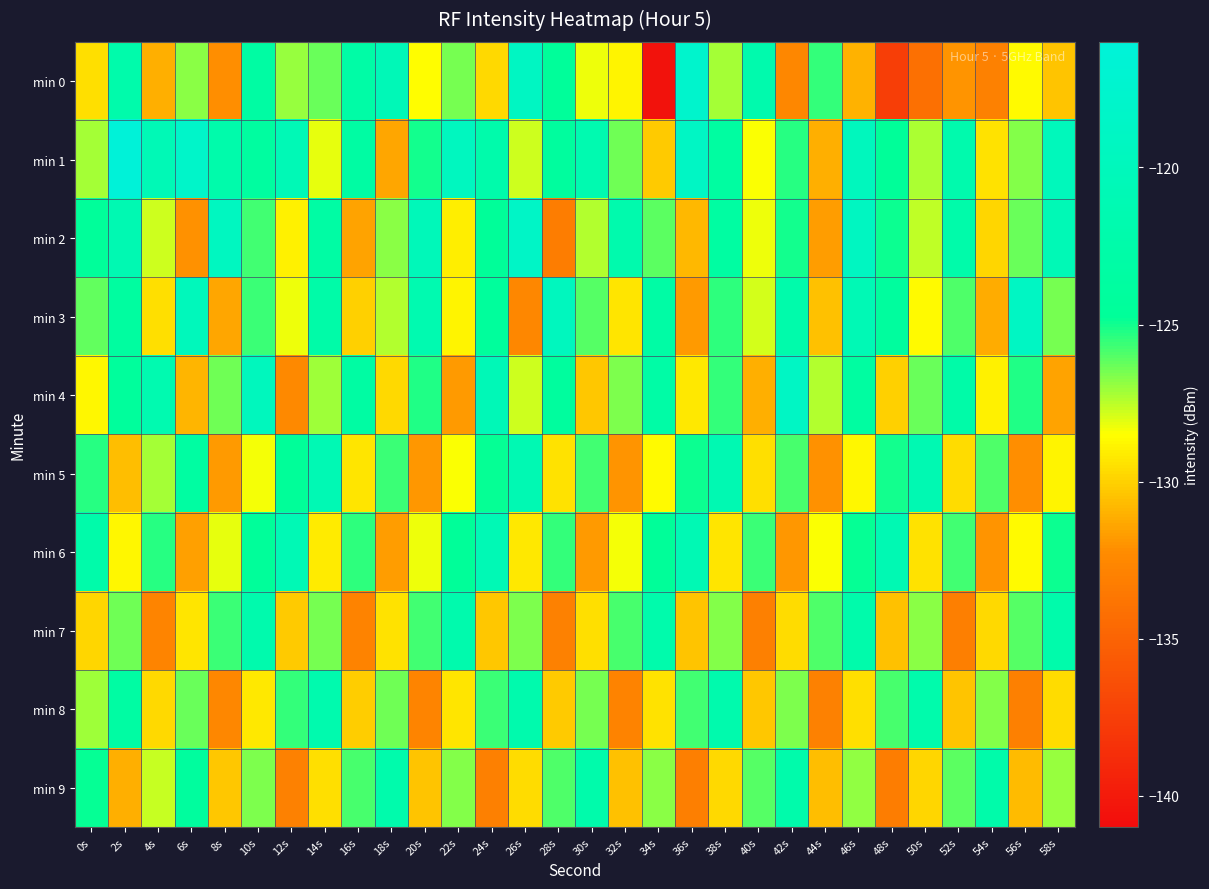

Which series has the largest total across all categories?

min 1